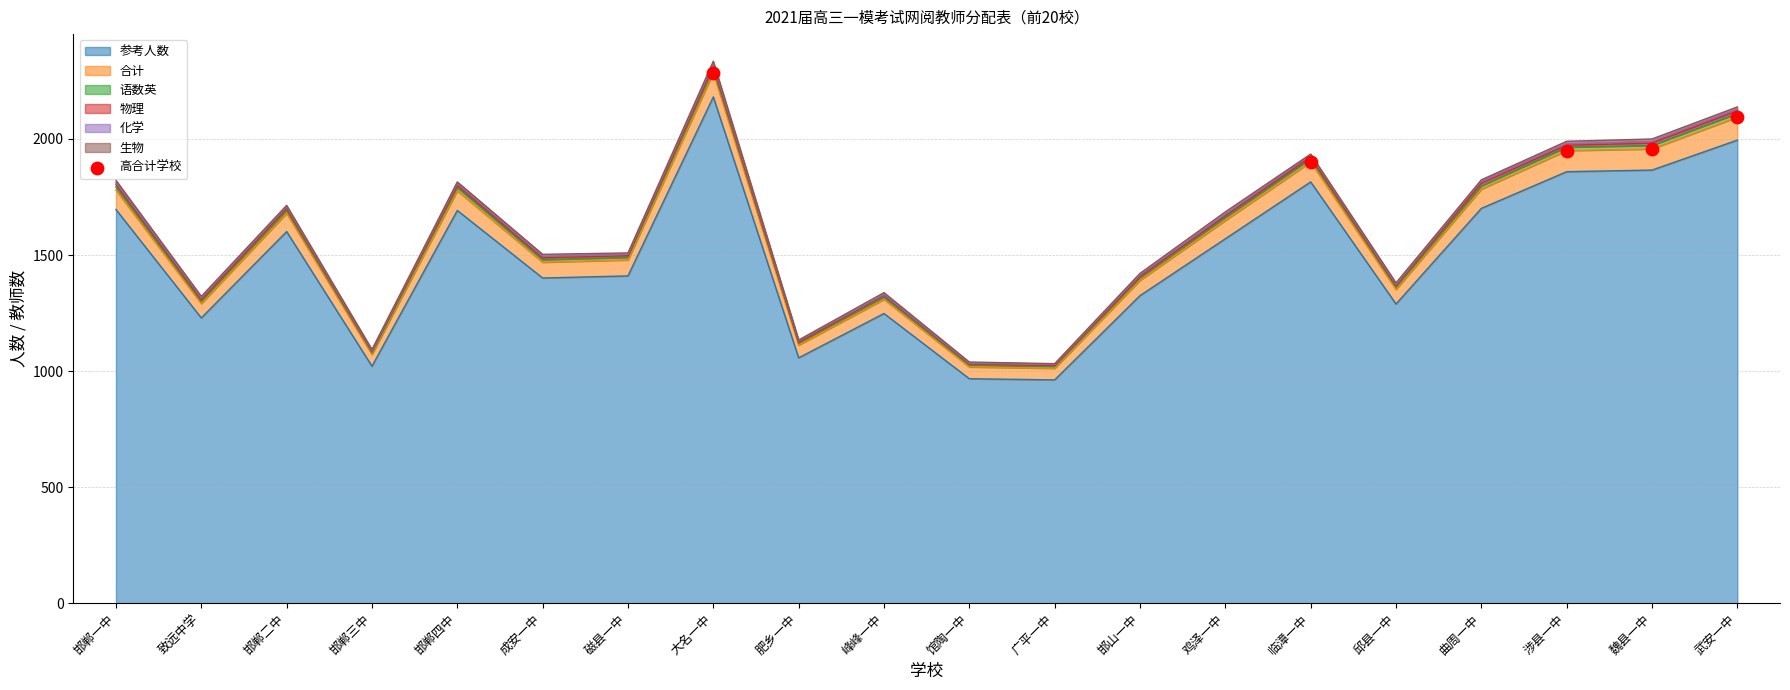

Is it true that 参考人数 equals 679 at 临漳一中?

False